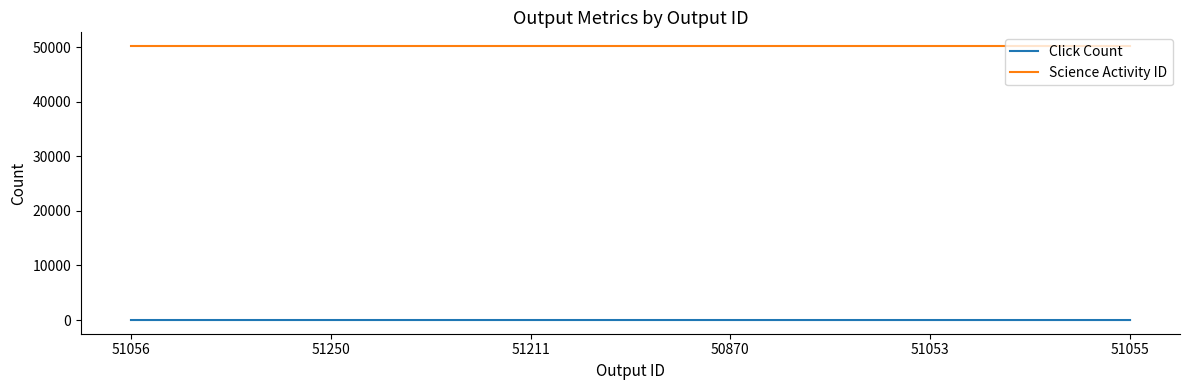

Rank the series by their average value, from highest to lowest.

Science Activity ID, Click Count